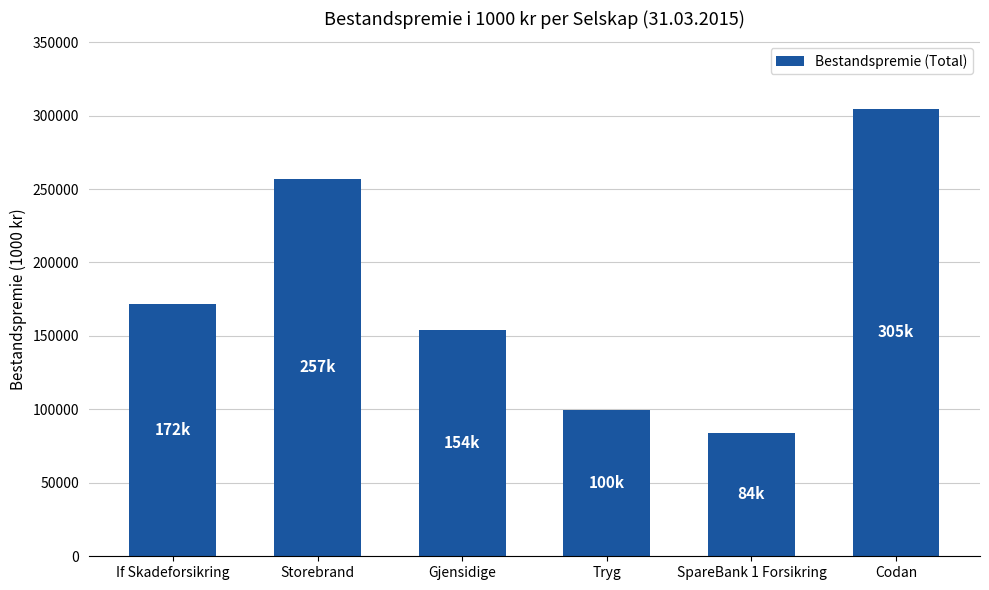

At which label is the value closest to 194481?

If Skadeforsikring